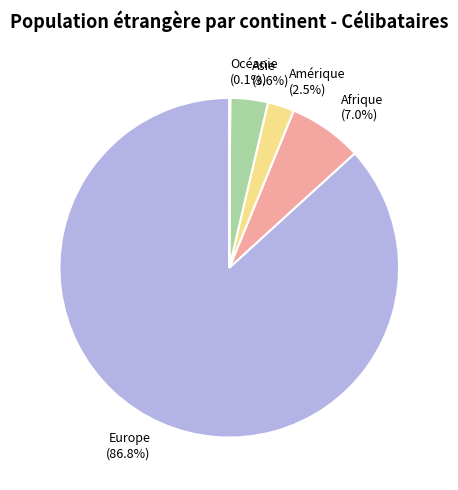

Which has a higher value, Amérique (2.5%) or Europe (86.8%)?

Europe (86.8%)